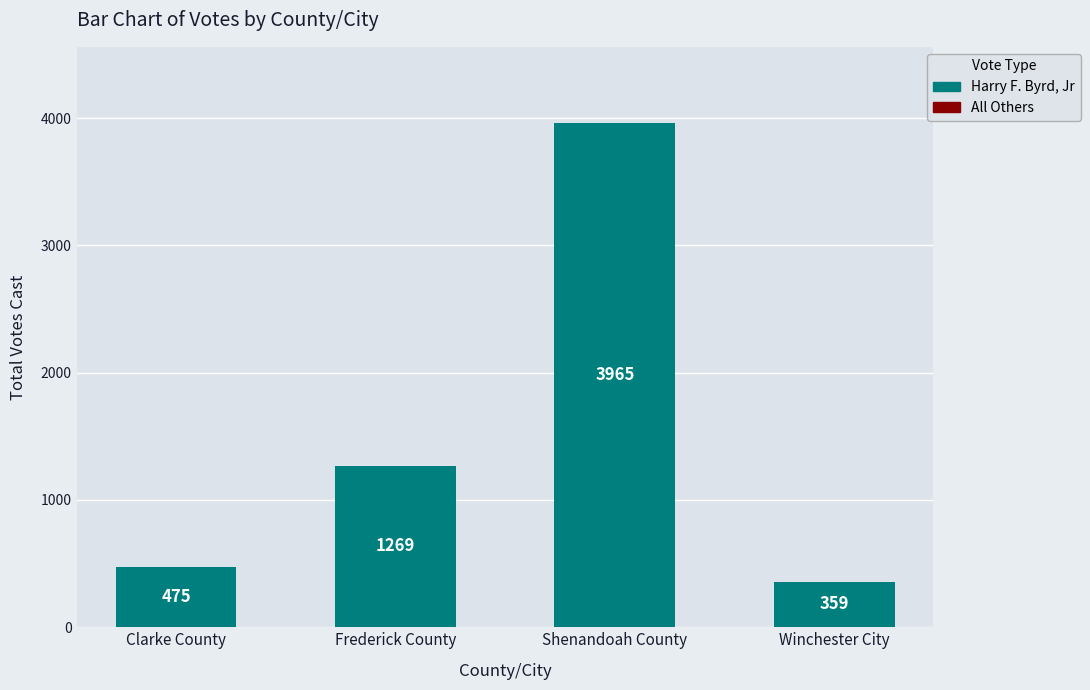

What is the label of the 3rd bar from the right?

Frederick County